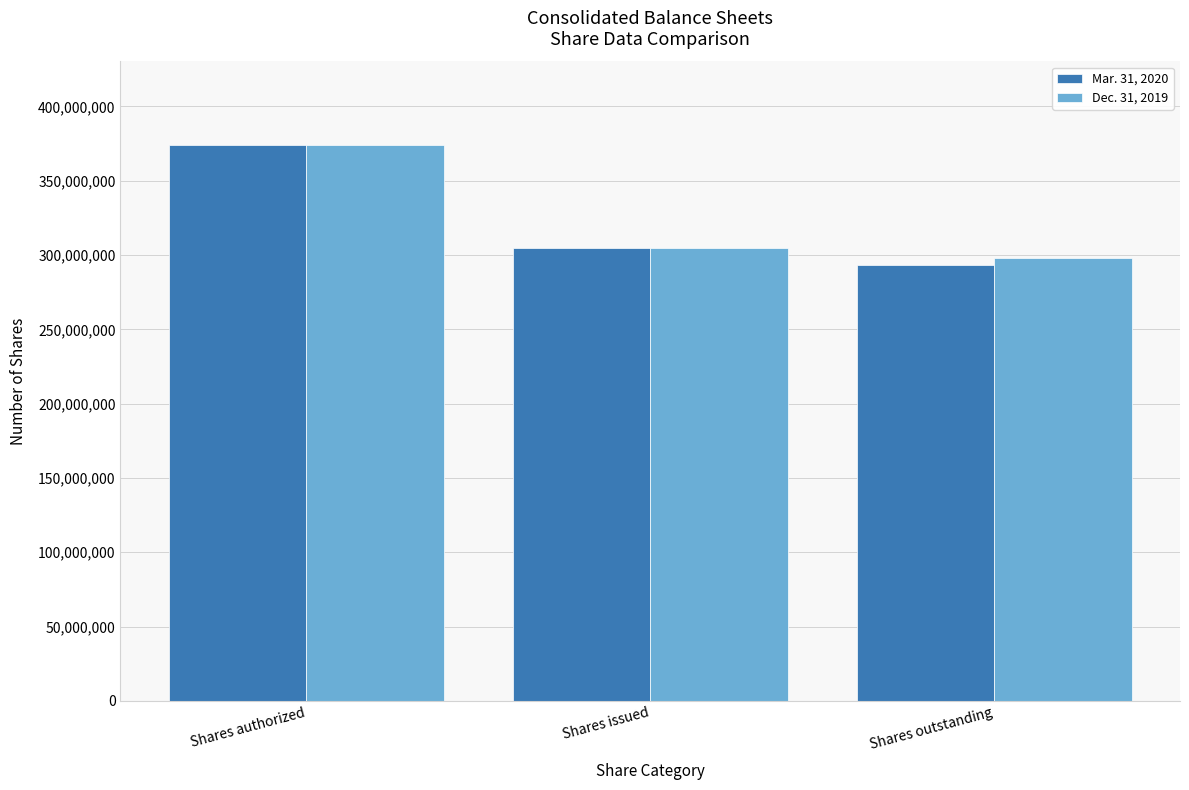

Rank the categories by Dec. 31, 2019 value from highest to lowest.

Shares authorized, Shares issued, Shares outstanding